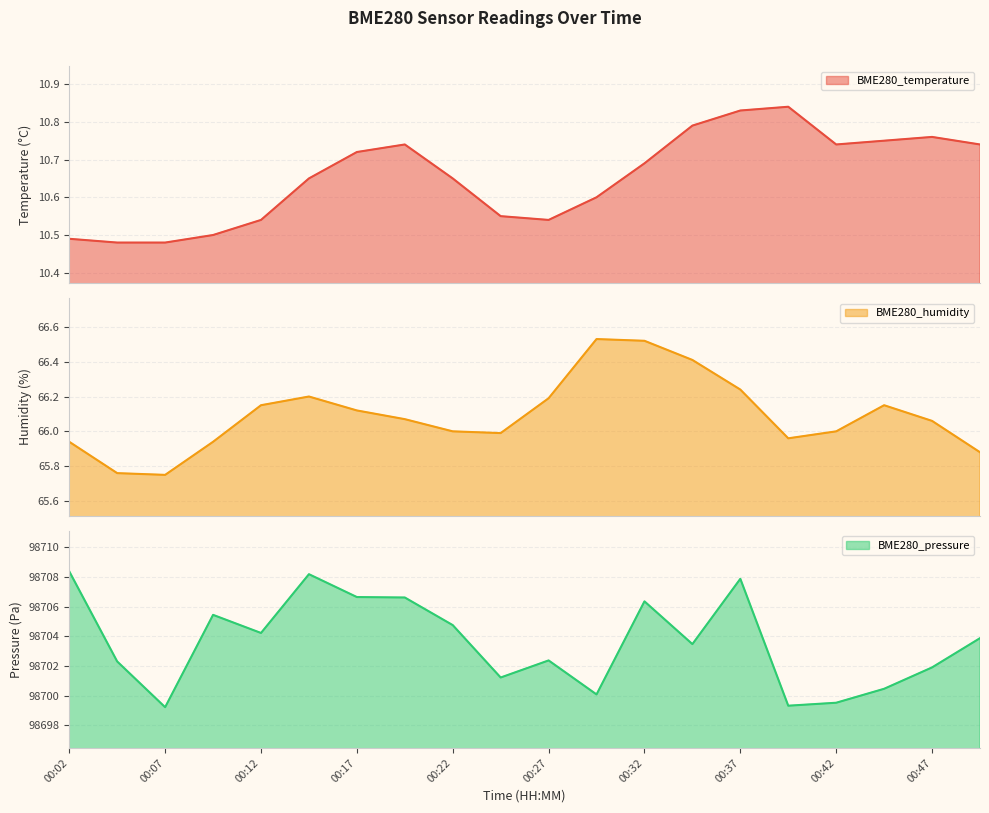

True or false: BME280_humidity and BME280_pressure cross at least once.

False